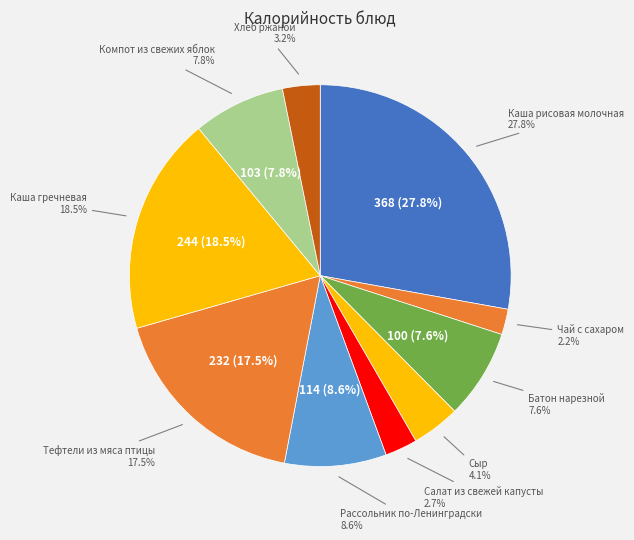

To the nearest percent, what percentage of the pie is Каша рисовая молочная?

28%